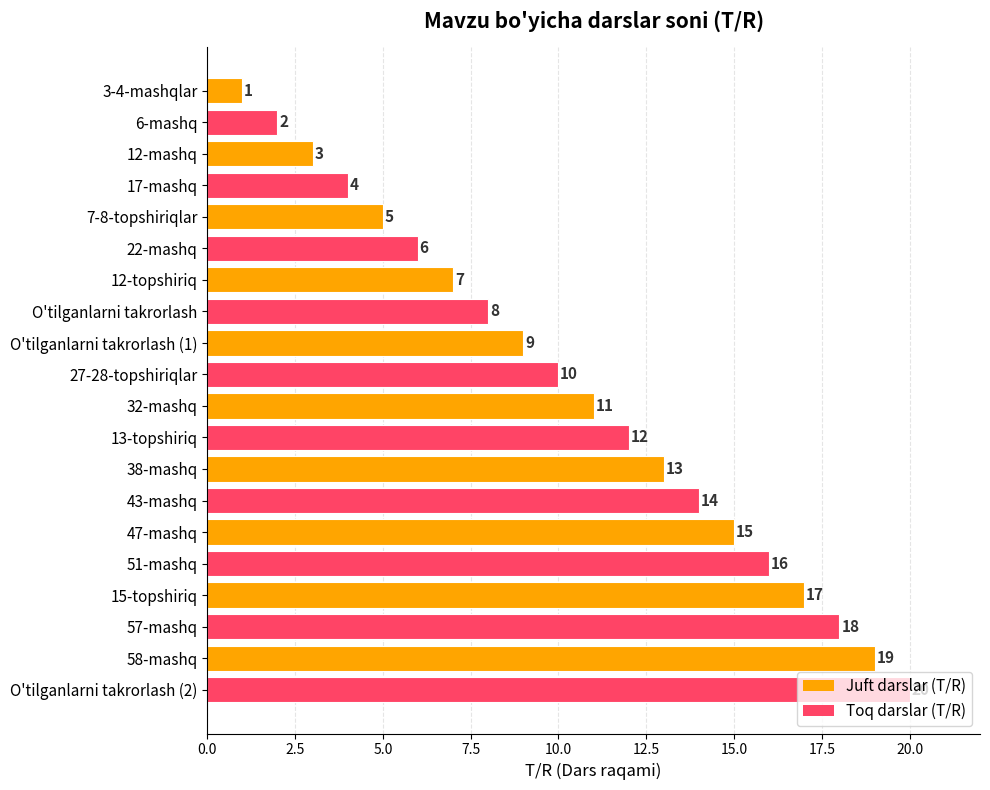

The value at 7-8-topshiriqlar is 5. True or false?

True